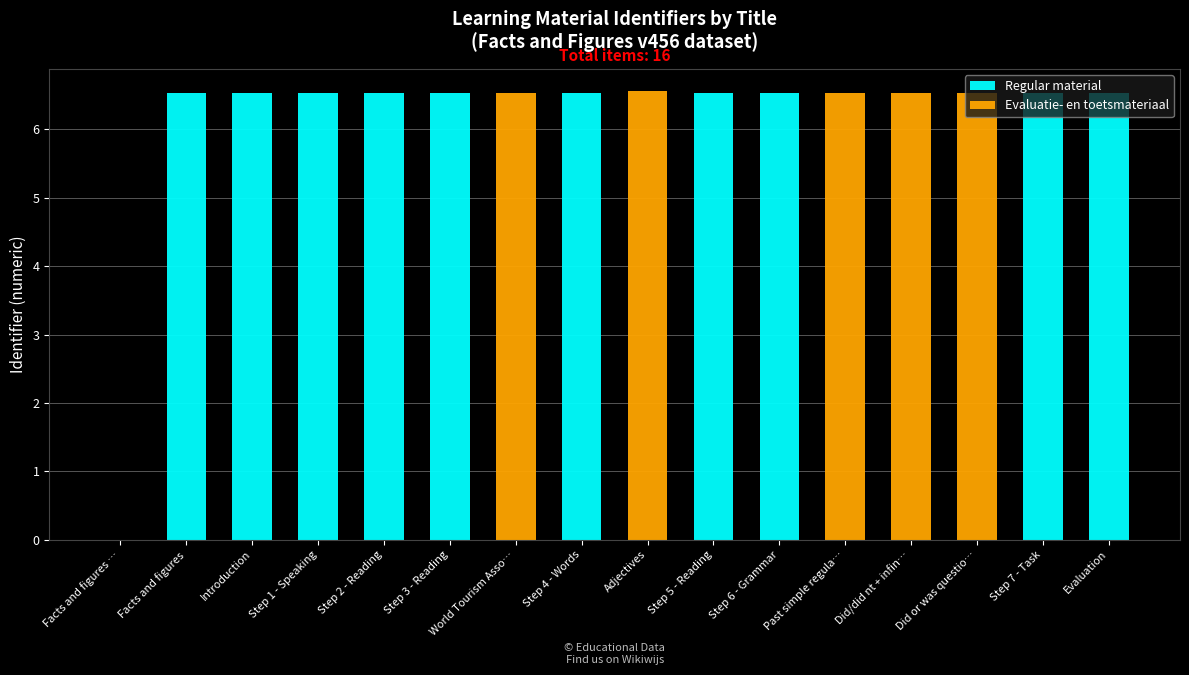

True or false: Regular material has a value of 6.5 at Introduction.

True